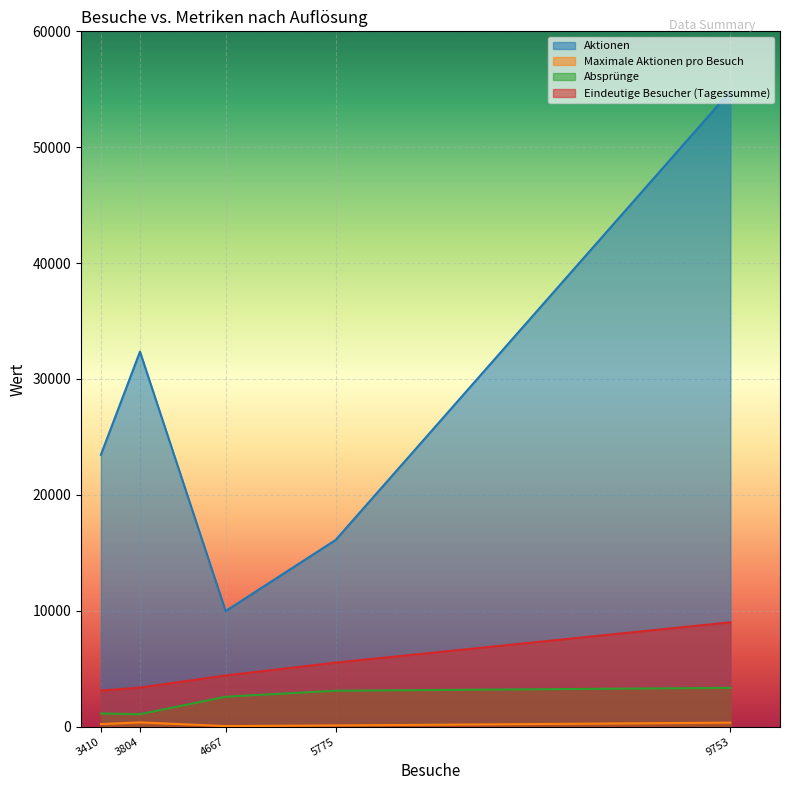

At which category is the sum across all series the highest?

9753